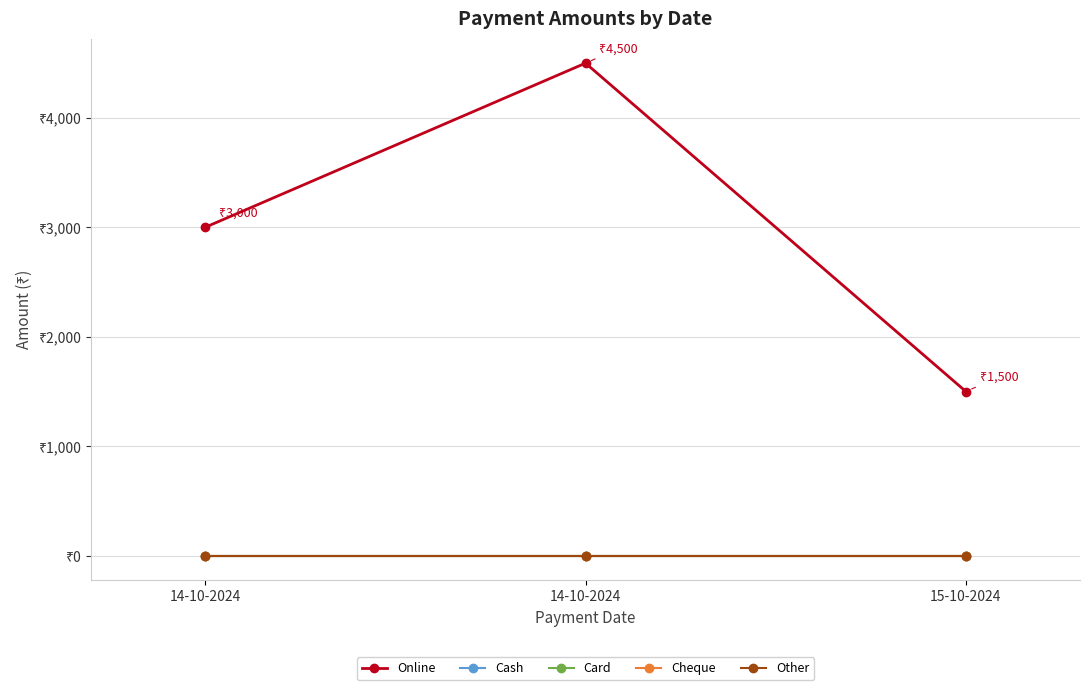

What are all the series names shown in the legend?

Online, Cash, Card, Cheque, Other